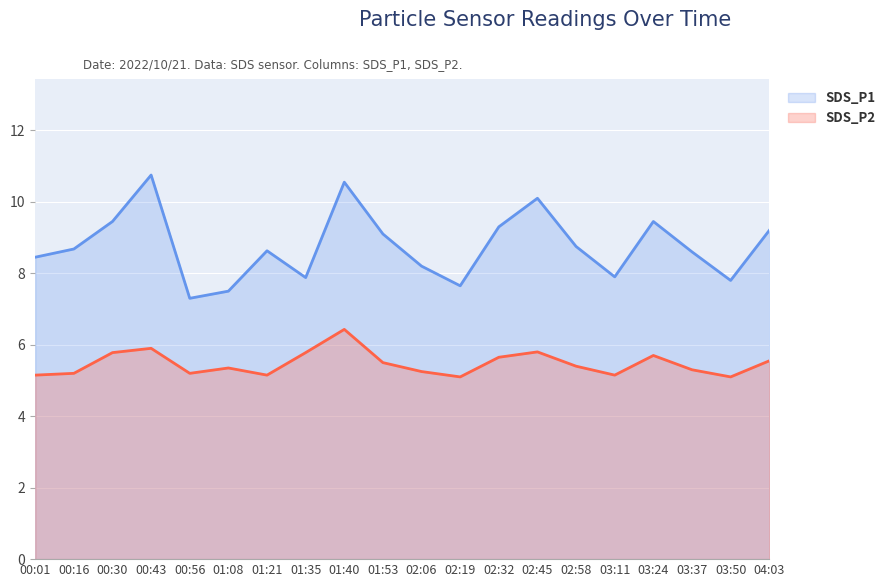

How many interior local valleys does the SDS_P2 series have?

5